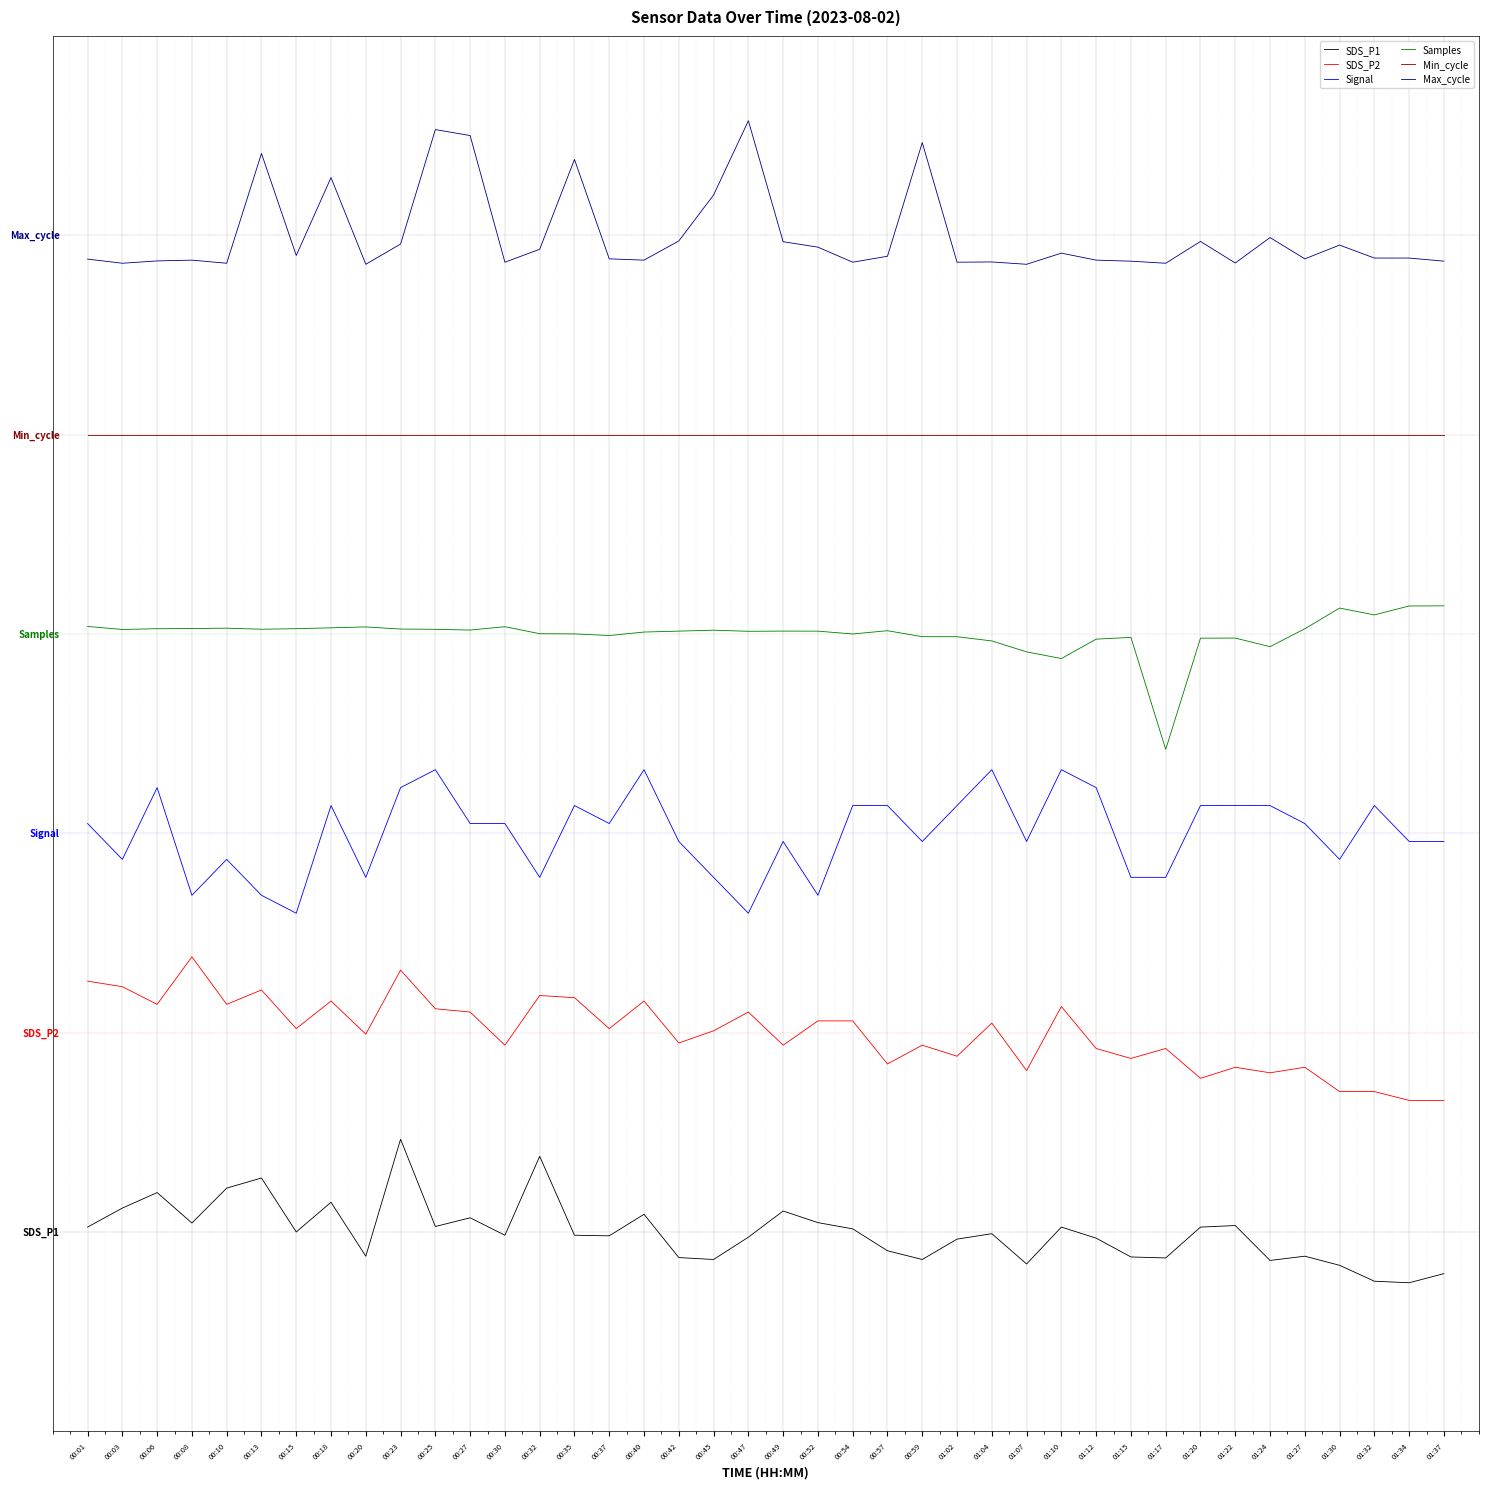

Reading left to right, extract all data points from this chart.

SDS_P1: 0.1	0.3	0.5	0.1	0.6	0.7	0.0	0.4	-0.3	1.2	0.1	0.2	-0.0	1.0	-0.0	-0.0	0.2	-0.3	-0.3	-0.1	0.3	0.1	0.0	-0.2	-0.3	-0.1	-0.0	-0.4	0.1	-0.1	-0.3	-0.3	0.1	0.1	-0.4	-0.3	-0.4	-0.6	-0.6	-0.5
SDS_P2: 3.1	3.1	2.9	3.5	2.9	3.0	2.6	2.9	2.5	3.3	2.8	2.8	2.3	3.0	2.9	2.6	2.9	2.4	2.5	2.8	2.3	2.6	2.6	2.1	2.3	2.2	2.6	2.0	2.8	2.3	2.2	2.3	1.9	2.1	2.0	2.1	1.8	1.8	1.7	1.7
Signal: 5.1	4.7	5.6	4.2	4.7	4.2	4.0	5.3	4.4	5.6	5.8	5.1	5.1	4.4	5.3	5.1	5.8	4.9	4.4	4.0	4.9	4.2	5.3	5.3	4.9	5.3	5.8	4.9	5.8	5.6	4.4	4.4	5.3	5.3	5.3	5.1	4.7	5.3	4.9	4.9
Samples: 7.6	7.6	7.6	7.6	7.6	7.6	7.6	7.6	7.6	7.6	7.6	7.5	7.6	7.5	7.5	7.5	7.5	7.5	7.5	7.5	7.5	7.5	7.5	7.5	7.5	7.5	7.4	7.3	7.2	7.4	7.5	6.1	7.4	7.4	7.3	7.6	7.8	7.7	7.9	7.9
Min_cycle: 10.0	10.0	10.0	10.0	10.0	10.0	10.0	10.0	10.0	10.0	10.0	10.0	10.0	10.0	10.0	10.0	10.0	10.0	10.0	10.0	10.0	10.0	10.0	10.0	10.0	10.0	10.0	10.0	10.0	10.0	10.0	10.0	10.0	10.0	10.0	10.0	10.0	10.0	10.0	10.0
Max_cycle: 12.2	12.1	12.2	12.2	12.1	13.5	12.2	13.2	12.1	12.4	13.8	13.8	12.2	12.3	13.5	12.2	12.2	12.4	13.0	13.9	12.4	12.4	12.2	12.2	13.7	12.2	12.2	12.1	12.3	12.2	12.2	12.1	12.4	12.2	12.5	12.2	12.4	12.2	12.2	12.2